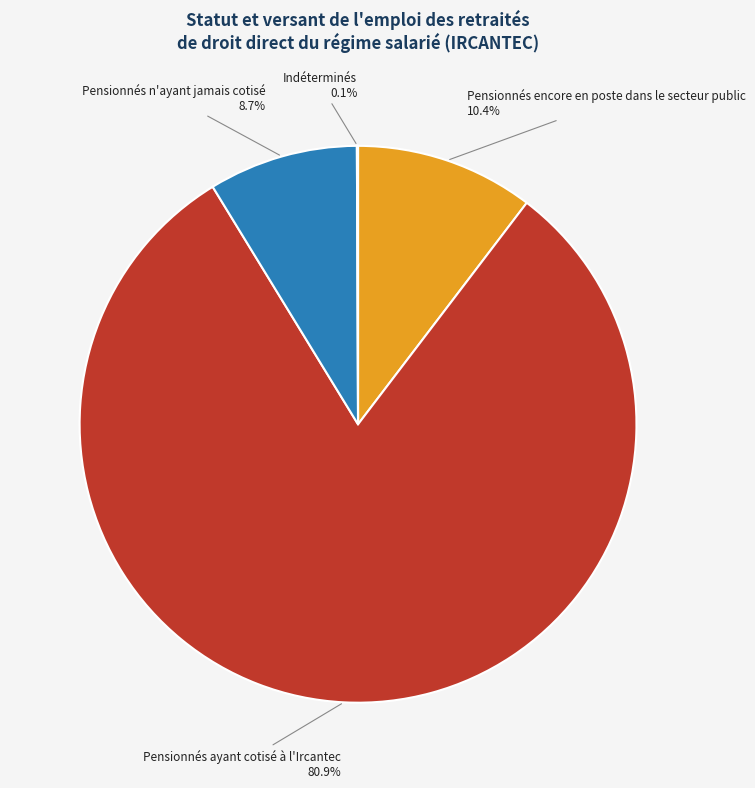

Does any single category account for the majority?

Yes